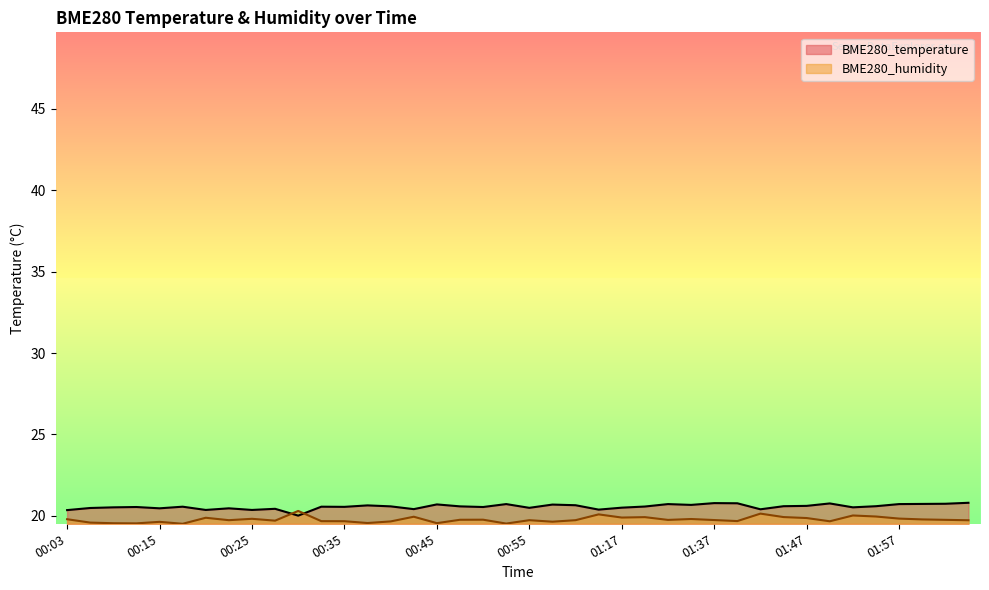

Rank the series by their maximum value, from lowest to highest.

BME280_humidity, BME280_temperature